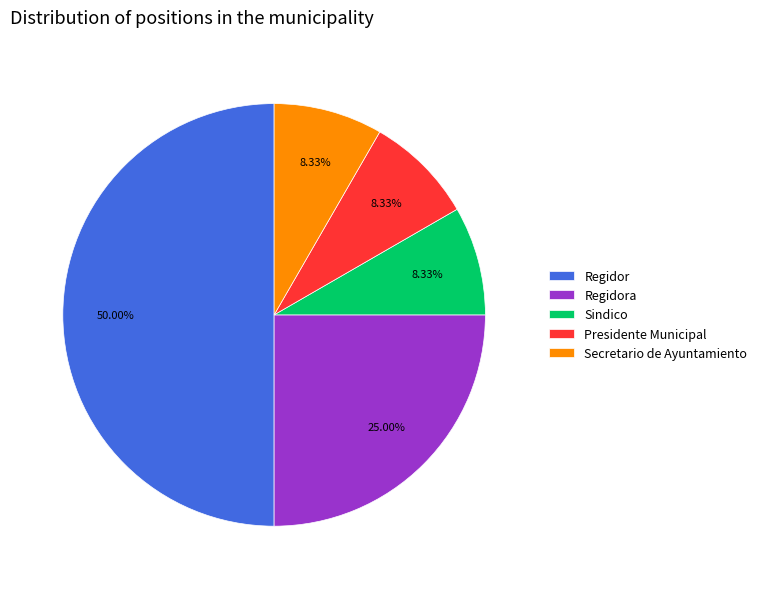

How many slices are in this pie chart?

5